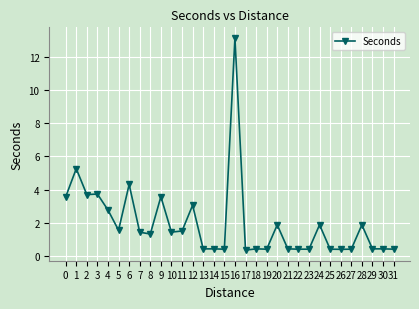

The chart shows a value of 0.6 at 11. True or false?

False